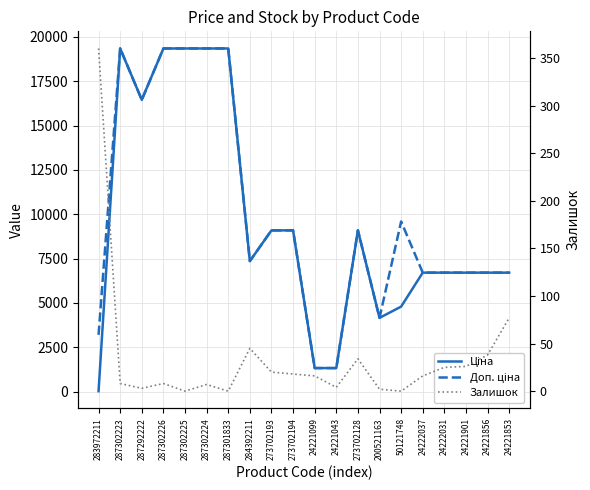

The value of Ціна at 24221853 is 6710.2. True or false?

True